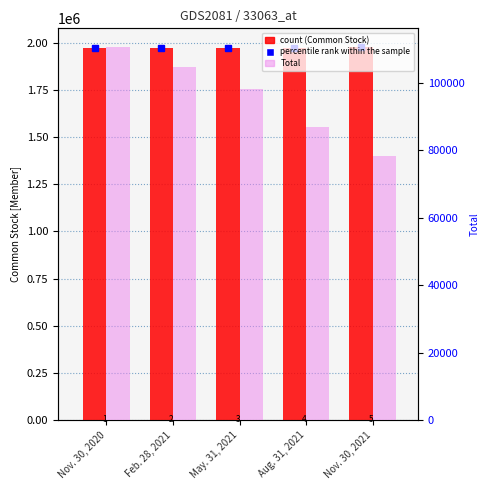

Rank the categories by Total value from highest to lowest.

Nov. 30, 2020, Feb. 28, 2021, May. 31, 2021, Aug. 31, 2021, Nov. 30, 2021